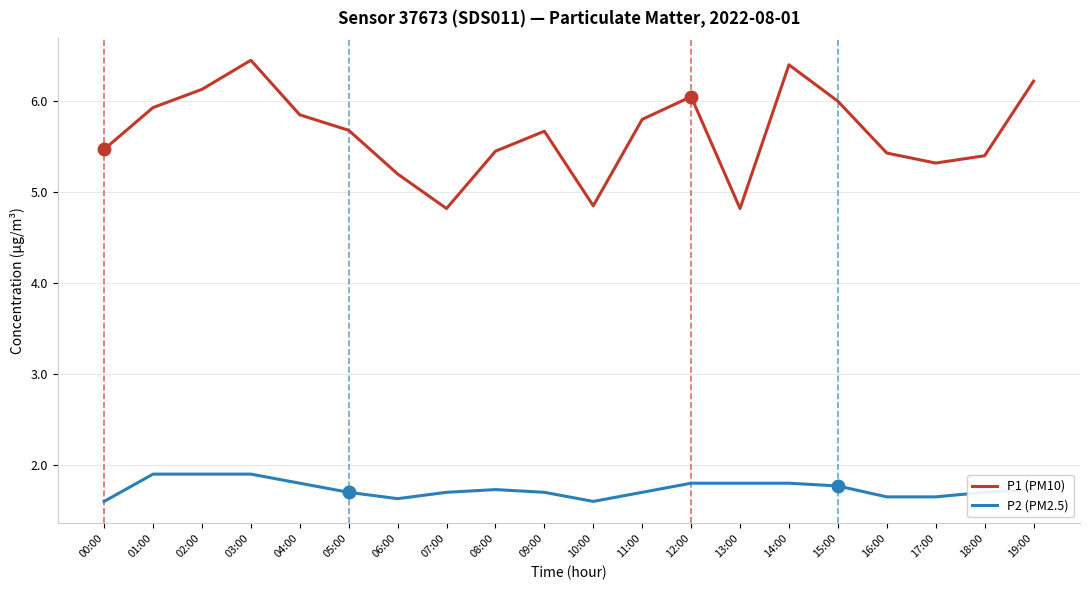

How many values in the P1 (PM10) series are below 5?

3